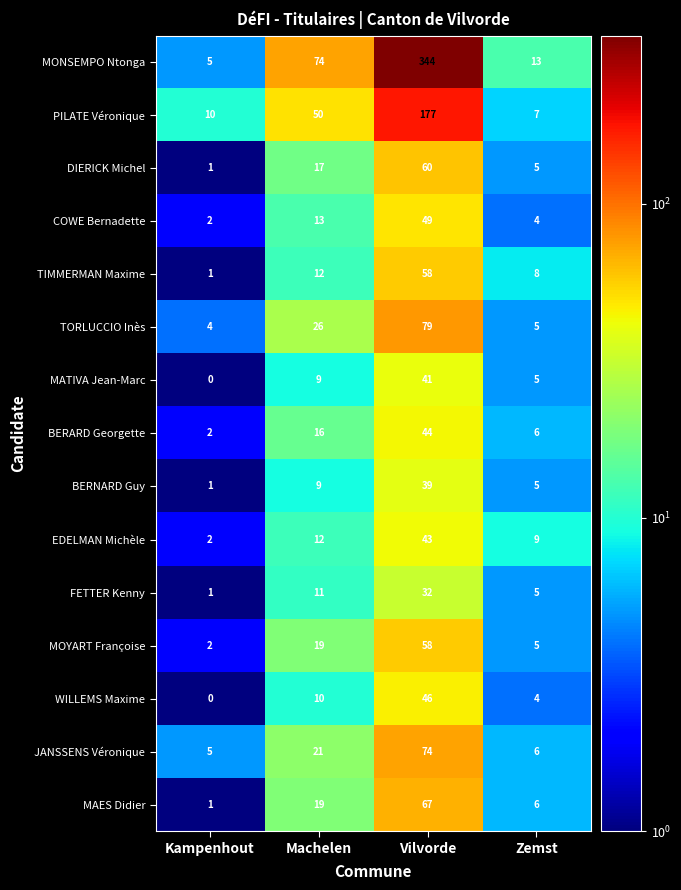

Which label corresponds to the largest value in the chart?

Vilvorde